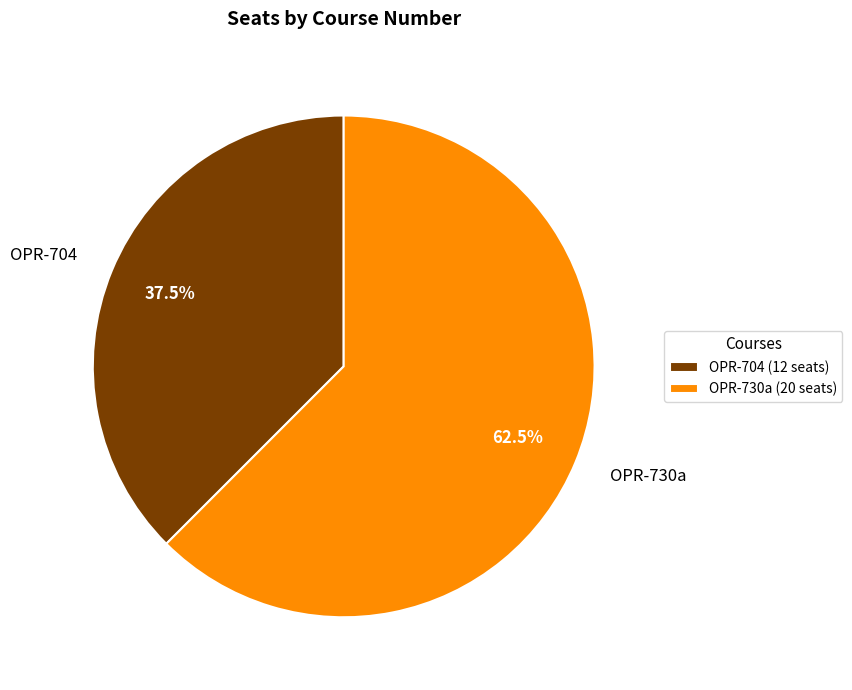

Count the number of slices in the pie.

2